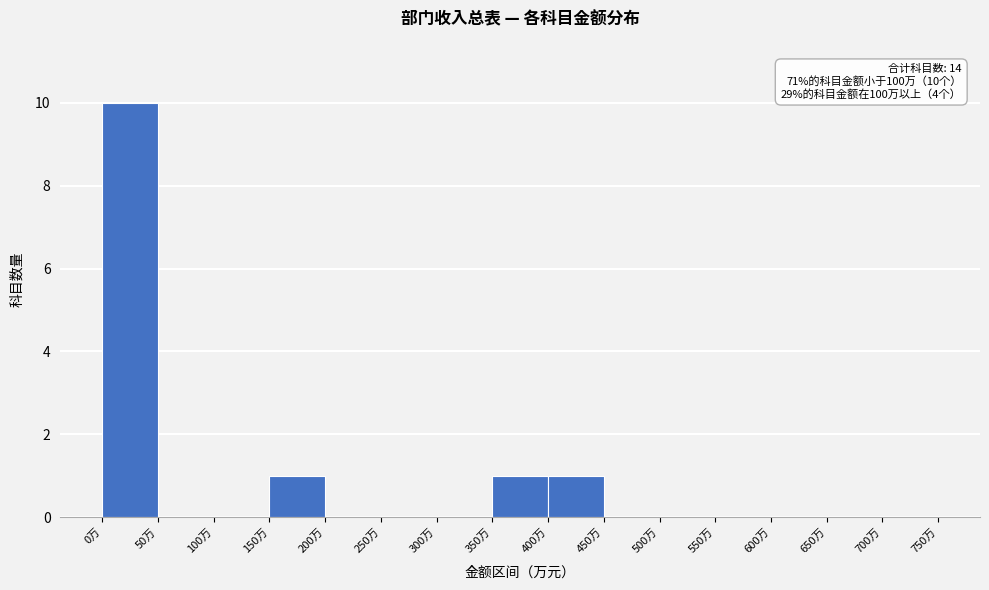

Which range on the x-axis has the tallest bar?

0 to 50